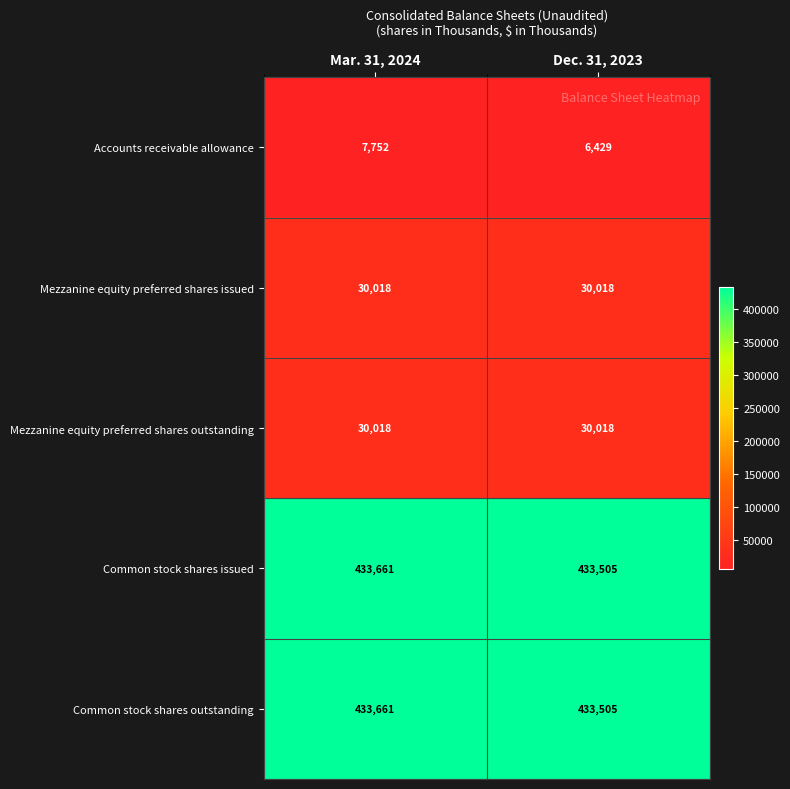

What value does the Accounts receivable allowance series have at Mar. 31, 2024?

7752